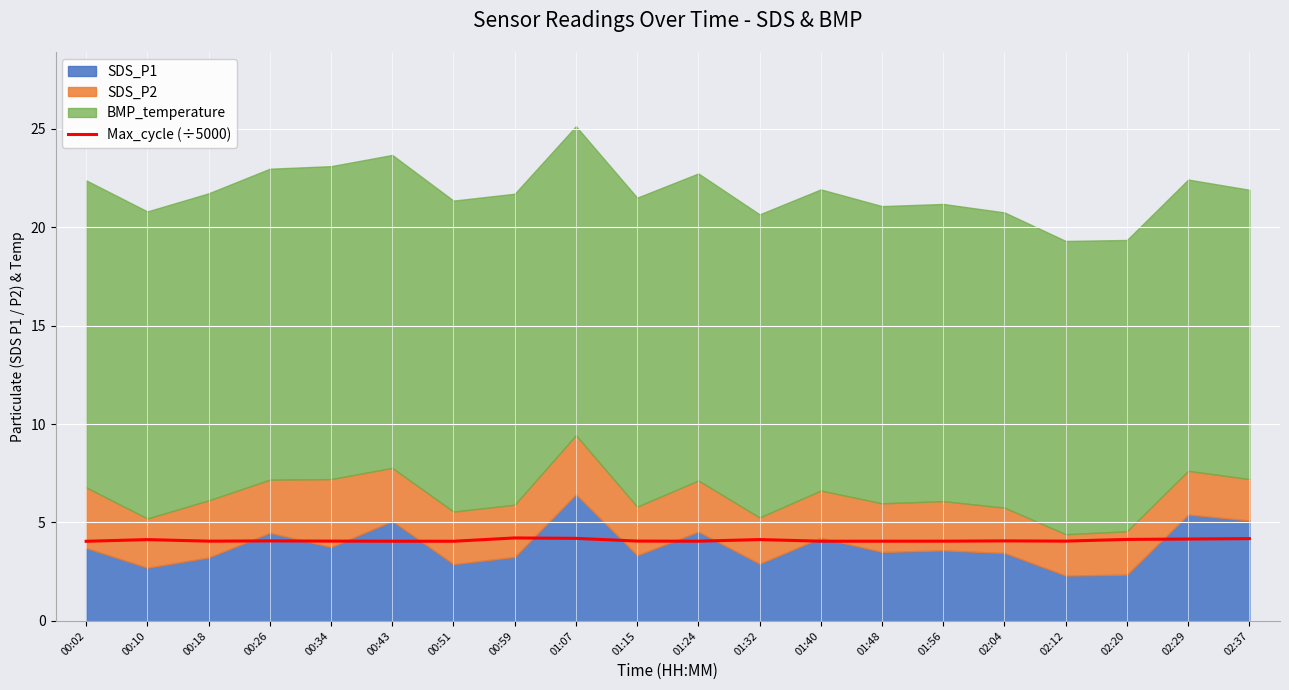

What is the difference between the maximum and minimum values?

0.2